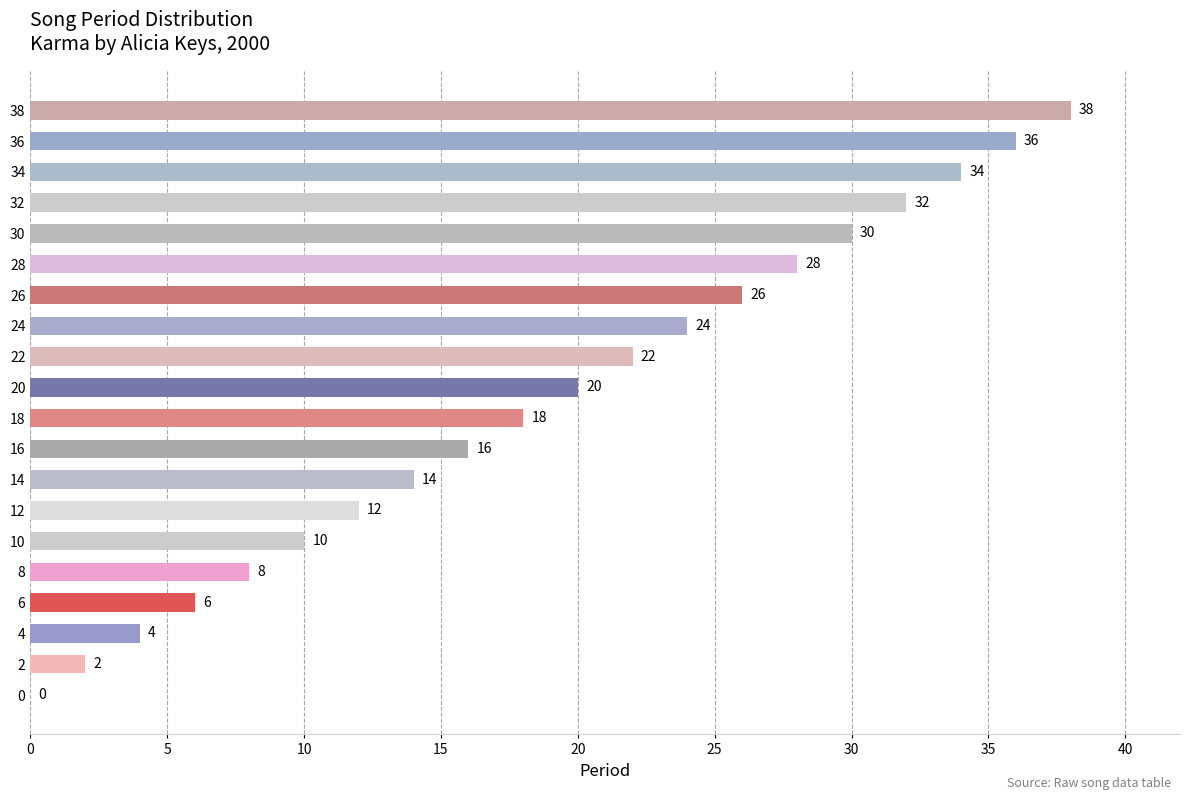

What is the sum of the values at 30 and 10?

40